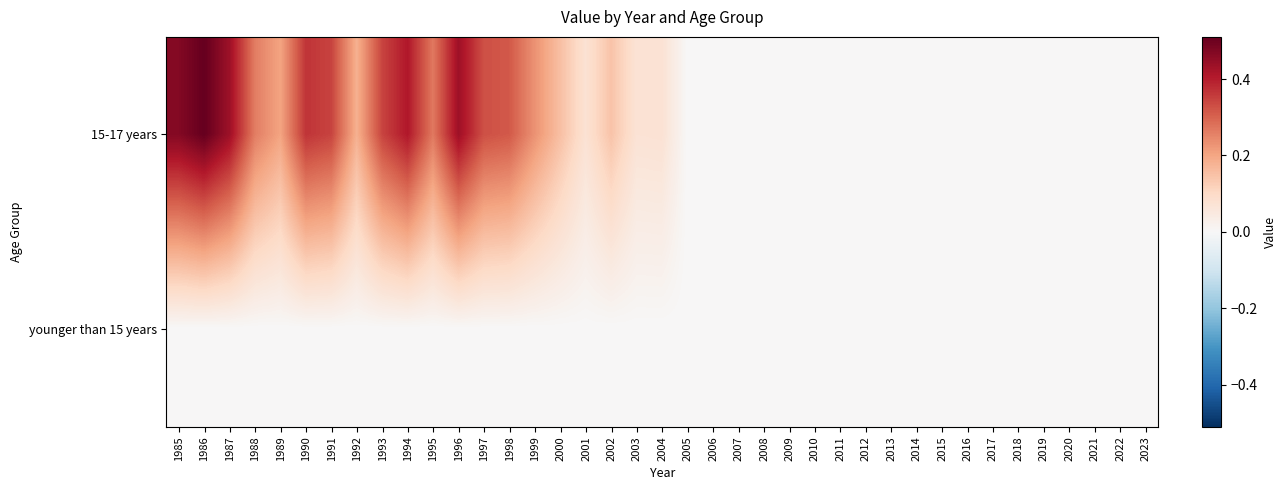

Which has a higher value, 2012 or 1993?

1993